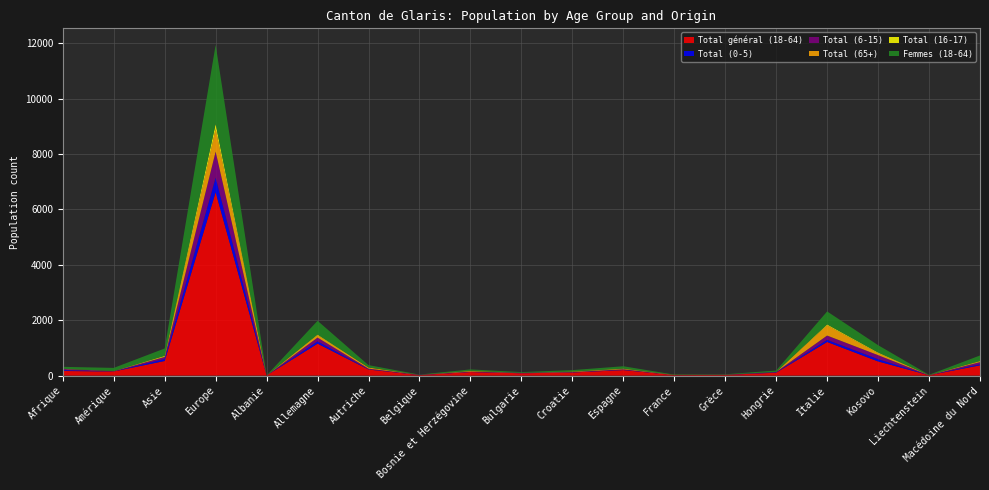

Reading right to left, list all the values displayed in this chart.

Total général (18-64): Macédoine du Nord=371	Liechtenstein=14	Kosovo=512	Italie=1214	Hongrie=106	Grèce=26	France=19	Espagne=200	Croatie=112	Bulgarie=86	Bosnie et Herzégovine=129	Belgique=20	Autriche=220	Allemagne=1153	Albanie=5	Europe=6617	Asie=528	Amérique=150	Afrique=167
Total (0-5): Macédoine du Nord=39	Liechtenstein=1	Kosovo=82	Italie=75	Hongrie=11	Grèce=2	France=0	Espagne=8	Croatie=5	Bulgarie=4	Bosnie et Herzégovine=8	Belgique=3	Autriche=7	Allemagne=83	Albanie=0	Europe=531	Asie=71	Amérique=2	Afrique=29
Total (6-15): Macédoine du Nord=77	Liechtenstein=0	Kosovo=145	Italie=157	Hongrie=15	Grèce=5	France=3	Espagne=21	Croatie=11	Bulgarie=12	Bosnie et Herzégovine=7	Belgique=7	Autriche=25	Allemagne=137	Albanie=0	Europe=937	Asie=73	Amérique=10	Afrique=44
Total (65+): Macédoine du Nord=29	Liechtenstein=4	Kosovo=72	Italie=370	Hongrie=1	Grèce=3	France=4	Espagne=19	Croatie=16	Bulgarie=0	Bosnie et Herzégovine=24	Belgique=0	Autriche=41	Allemagne=87	Albanie=1	Europe=817	Asie=16	Amérique=3	Afrique=2
Total (16-17): Macédoine du Nord=13	Liechtenstein=0	Kosovo=24	Italie=32	Hongrie=1	Grèce=0	France=2	Espagne=7	Croatie=3	Bulgarie=1	Bosnie et Herzégovine=2	Belgique=0	Autriche=1	Allemagne=23	Albanie=0	Europe=183	Asie=26	Amérique=2	Afrique=5
Femmes (18-64): Macédoine du Nord=198	Liechtenstein=10	Kosovo=264	Italie=469	Hongrie=50	Grèce=12	France=9	Espagne=83	Croatie=52	Bulgarie=25	Bosnie et Herzégovine=54	Belgique=8	Autriche=84	Allemagne=496	Albanie=2	Europe=2854	Asie=266	Amérique=112	Afrique=70